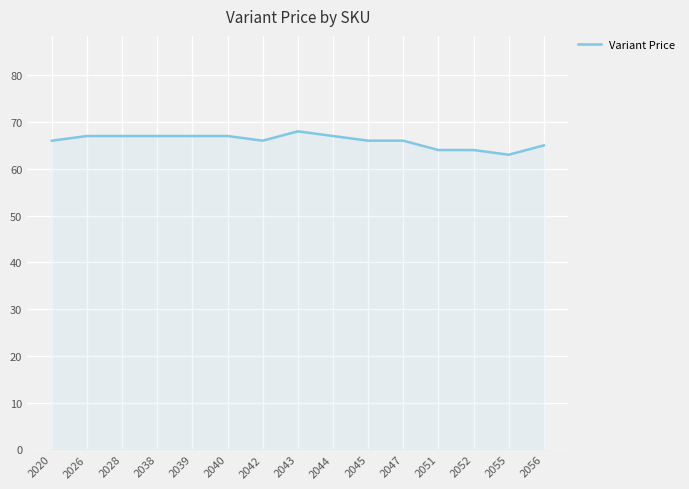

Is it true that the value at 2044 is 67?

True